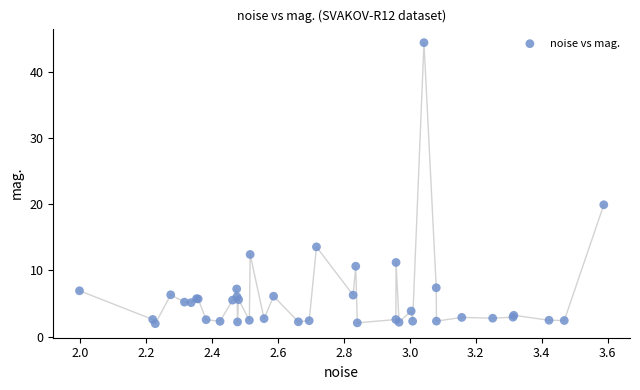

What Y value in the scatter plot is closest to 23?

19.9